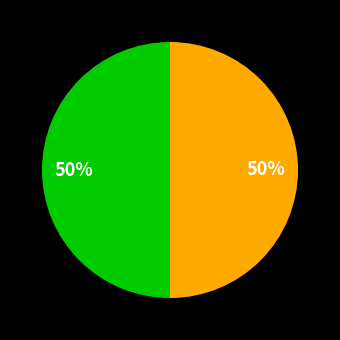

To the nearest percent, what is the average slice percentage?

50%